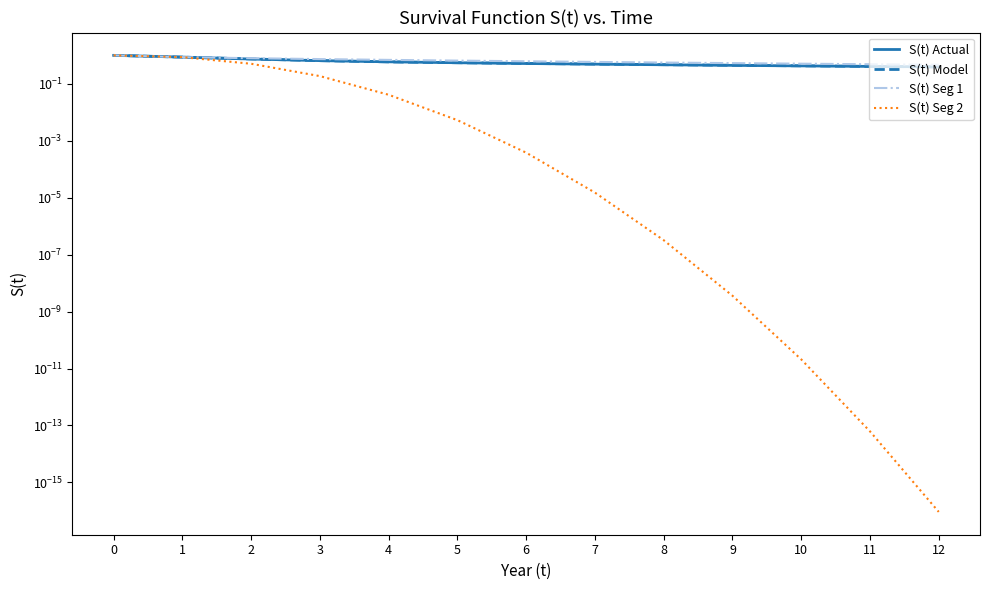

True or false: S(t) Seg 2 and S(t) Model intersect in this chart.

False